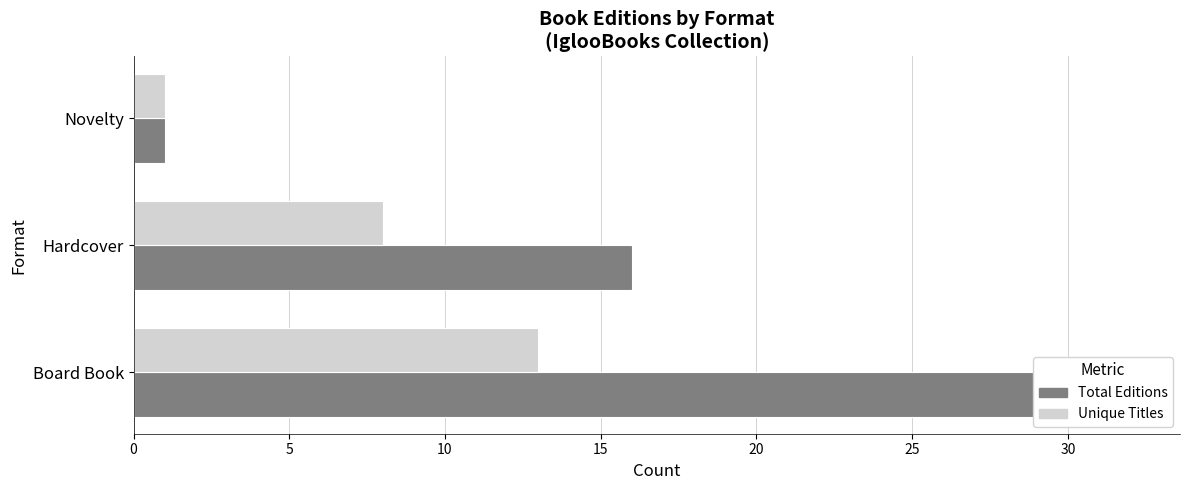

What is the value of the Unique Titles bar at the 3rd from the left?

1